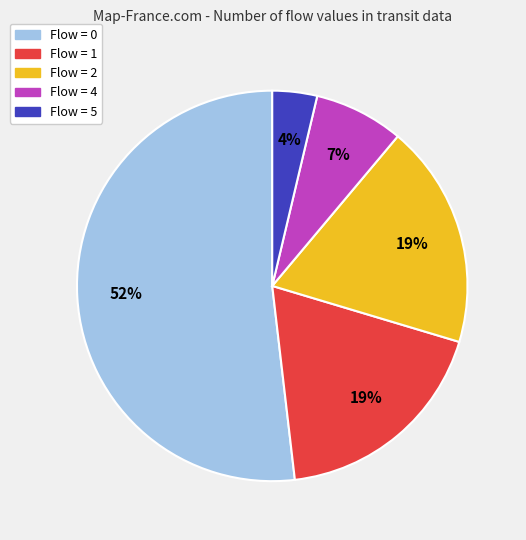

To the nearest percent, what is the difference between the largest and smallest slice percentages?

48%